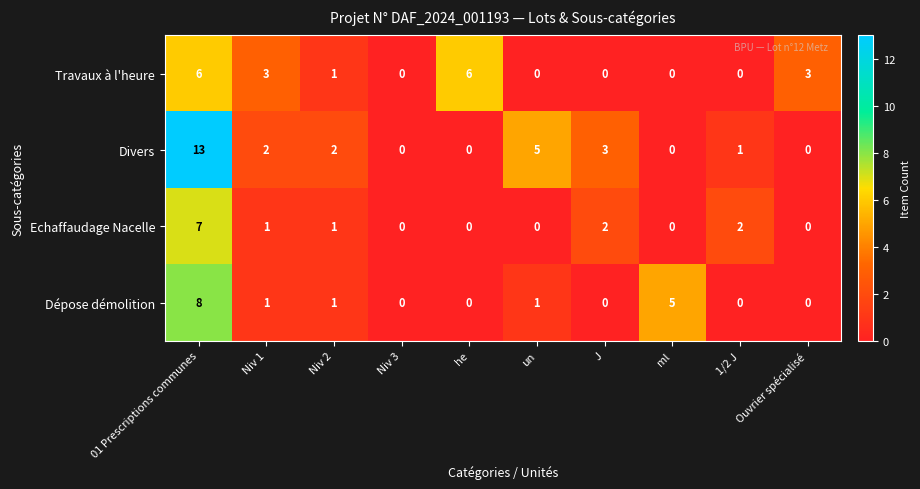

What is the total value across all series at 01 Prescriptions communes?

34